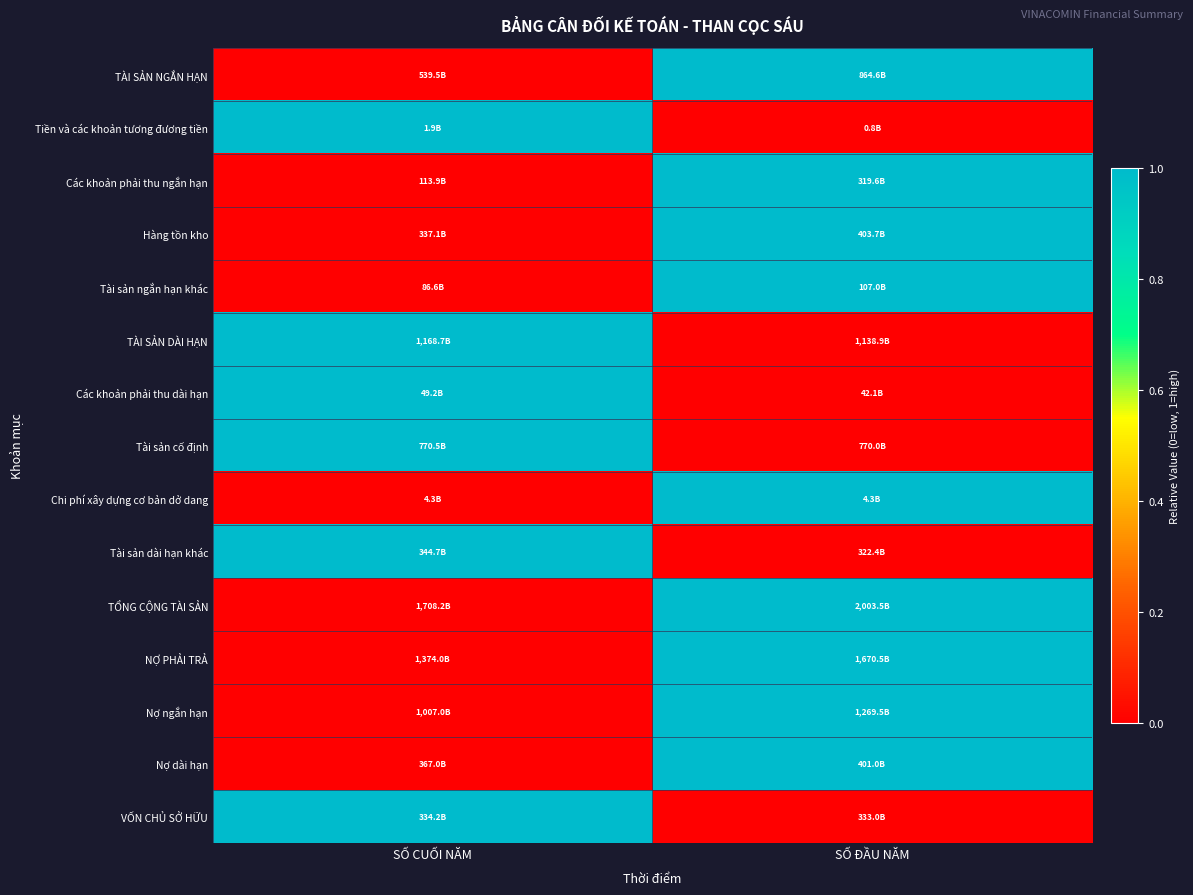

Reading left to right, what are all the values shown in this chart?

TÀI SẢN NGẮN HẠN: SỐ CUỐI NĂM=0	SỐ ĐẦU NĂM=1
Tiền và các khoản tương đương tiền: SỐ CUỐI NĂM=1	SỐ ĐẦU NĂM=0
Các khoản phải thu ngắn hạn: SỐ CUỐI NĂM=0	SỐ ĐẦU NĂM=1
Hàng tồn kho: SỐ CUỐI NĂM=0	SỐ ĐẦU NĂM=1
Tài sản ngắn hạn khác: SỐ CUỐI NĂM=0	SỐ ĐẦU NĂM=1
TÀI SẢN DÀI HẠN: SỐ CUỐI NĂM=1	SỐ ĐẦU NĂM=0
Các khoản phải thu dài hạn: SỐ CUỐI NĂM=1	SỐ ĐẦU NĂM=0
Tài sản cố định: SỐ CUỐI NĂM=1	SỐ ĐẦU NĂM=0
Chi phí xây dựng cơ bản dở dang: SỐ CUỐI NĂM=0	SỐ ĐẦU NĂM=1
Tài sản dài hạn khác: SỐ CUỐI NĂM=1	SỐ ĐẦU NĂM=0
TỔNG CỘNG TÀI SẢN: SỐ CUỐI NĂM=0	SỐ ĐẦU NĂM=1
NỢ PHẢI TRẢ: SỐ CUỐI NĂM=0	SỐ ĐẦU NĂM=1
Nợ ngắn hạn: SỐ CUỐI NĂM=0	SỐ ĐẦU NĂM=1
Nợ dài hạn: SỐ CUỐI NĂM=0	SỐ ĐẦU NĂM=1
VỐN CHỦ SỞ HỮU: SỐ CUỐI NĂM=1	SỐ ĐẦU NĂM=0